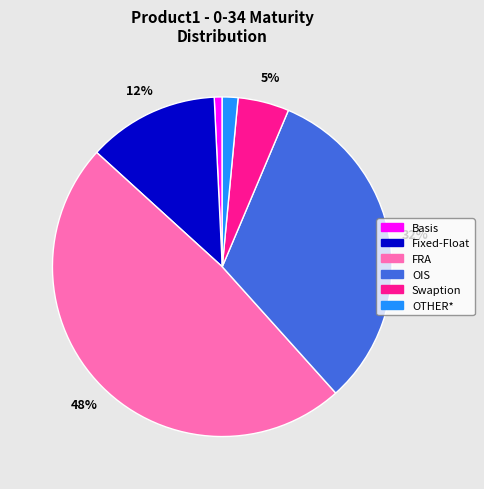

To the nearest percent, what is the average slice percentage?

17%